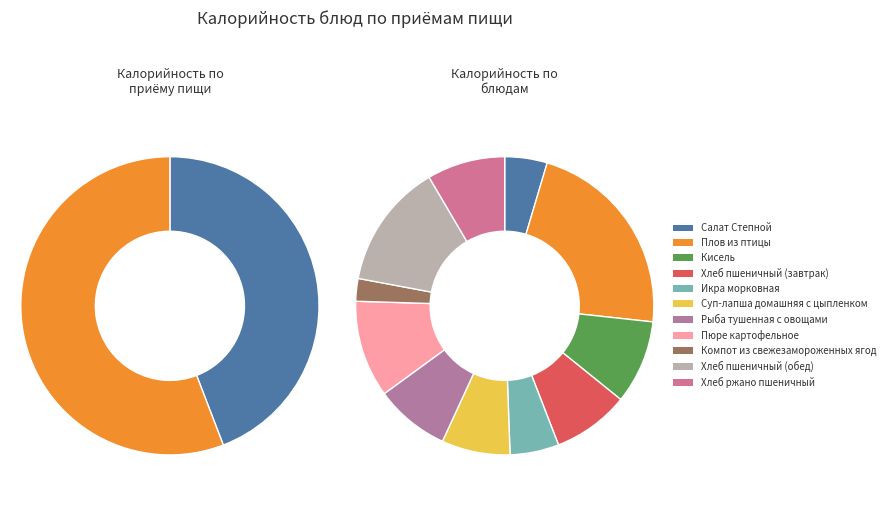

Is the sum of Пюре картофельное and Суп-лапша домашняя с цыпленком greater than half?

No